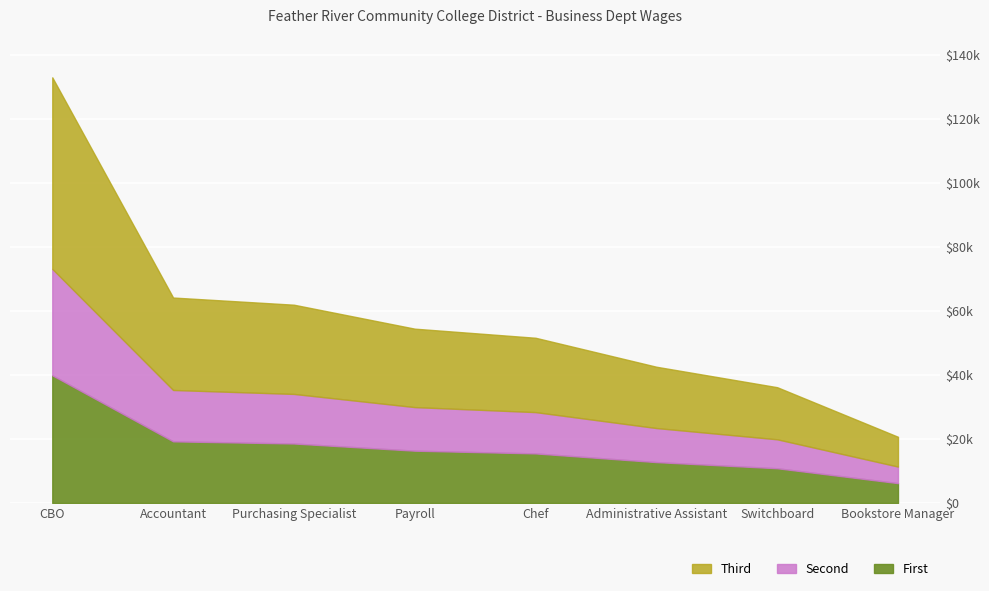

Read the value at Switchboard, to the nearest 10.

36180